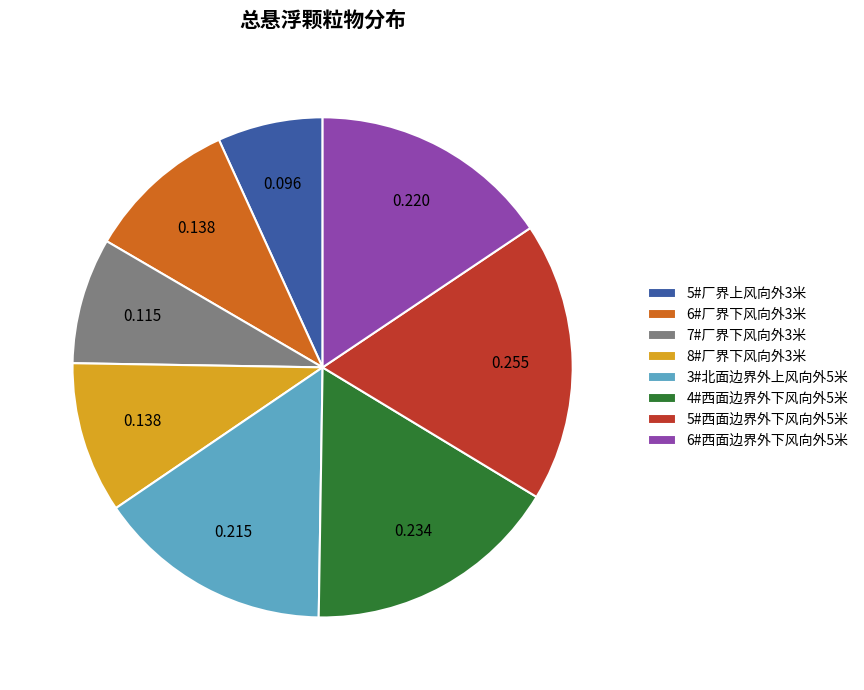

Count the number of slices in the pie.

8